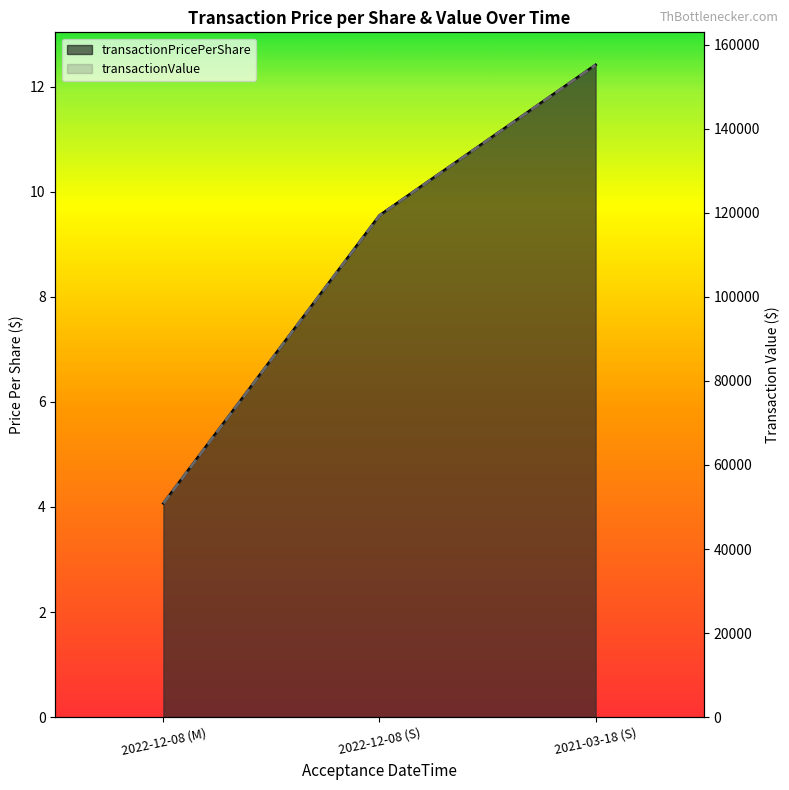

The value of transactionValue at 2022-12-08 (M) is 83330.7. True or false?

False